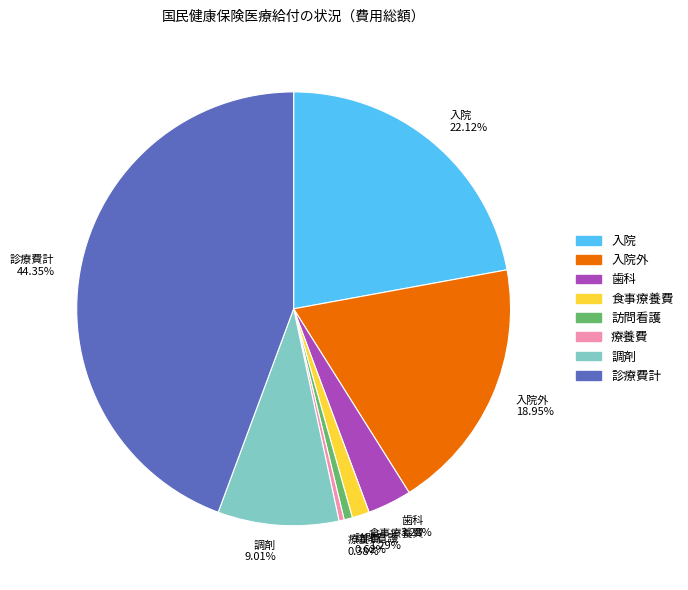

What is the ratio of the value at 診療費計 44.35% to the value at 調剤 9.01%?

4.9